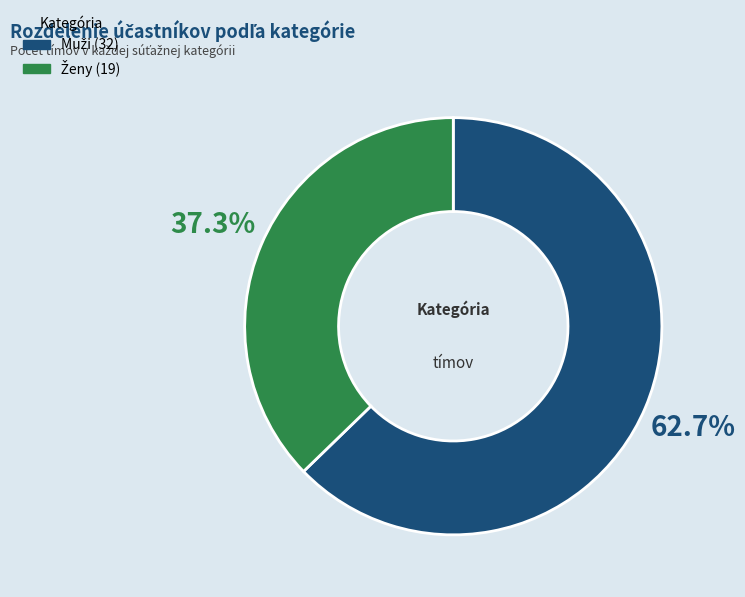

Is there a majority slice in this chart?

Yes